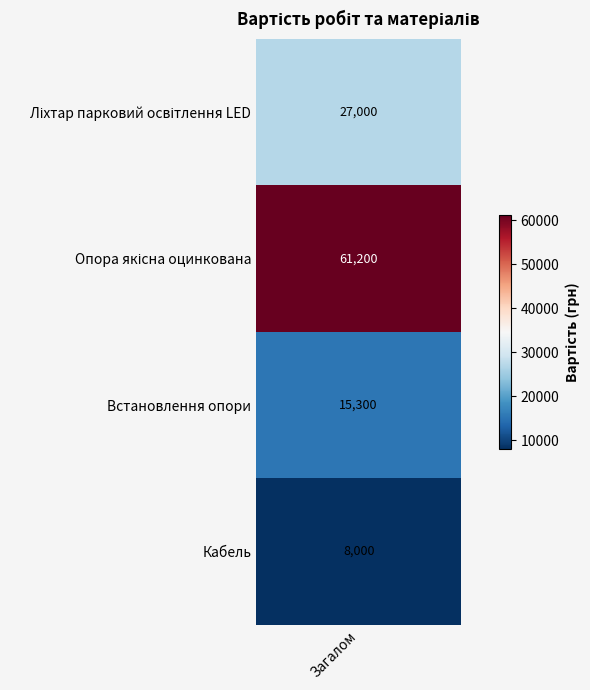

Which has a higher value, Опора якісна оцинкована or Ліхтар парковий освітлення LED?

Опора якісна оцинкована